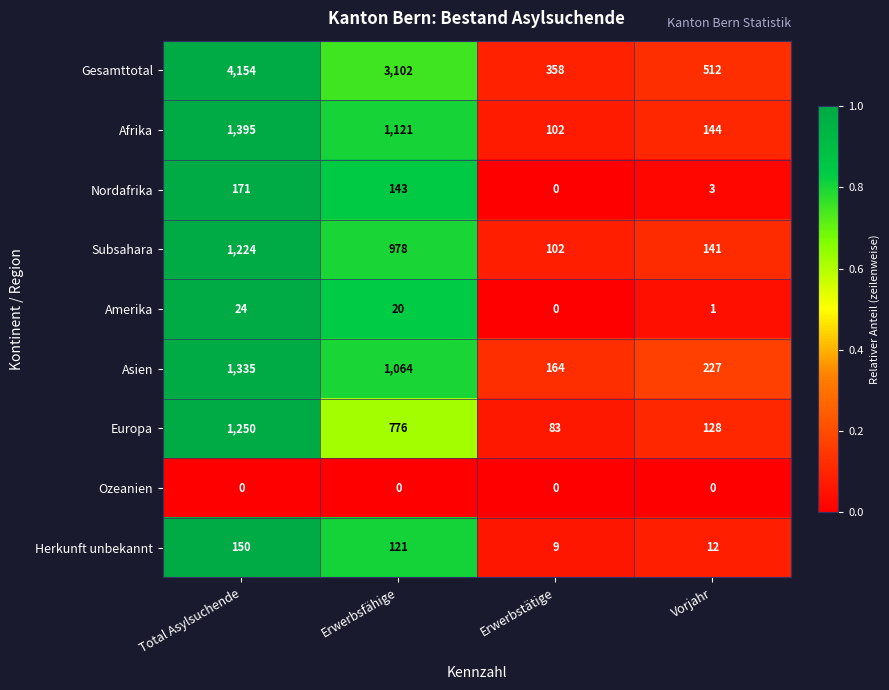

What is the total value across all series at Total Asylsuchende?

9703